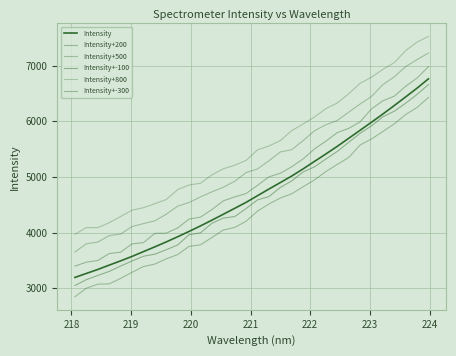

What is the value of the Intensity+500 point at the 24th from the left?

6013.8